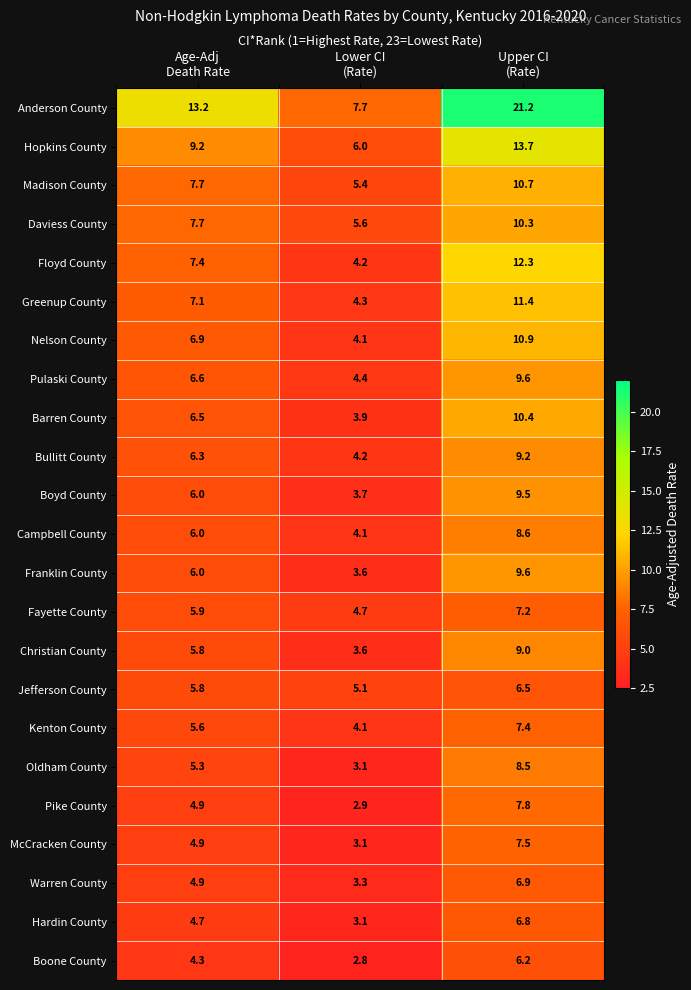

At how many categories does at least one series exceed 6?

3